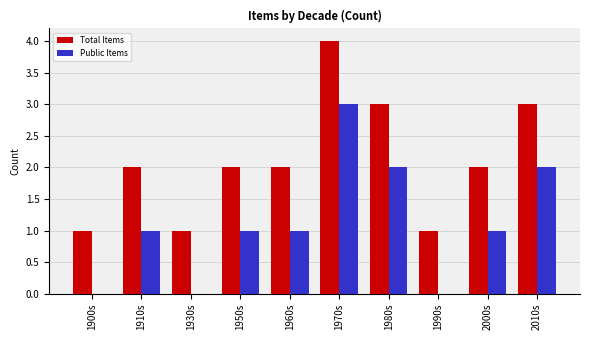

Are the bars grouped side by side (vs. stacked)?

Yes